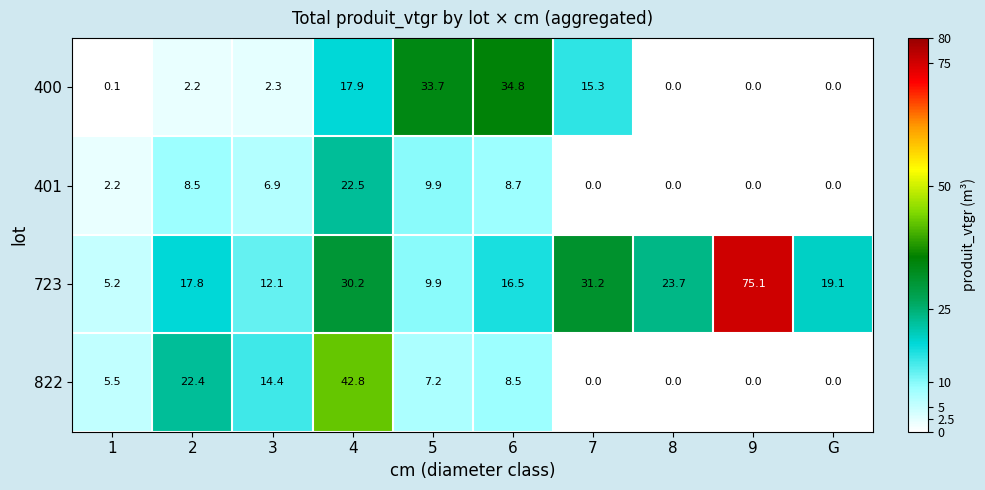

What is the approximate value of 723 at 1?

5.2